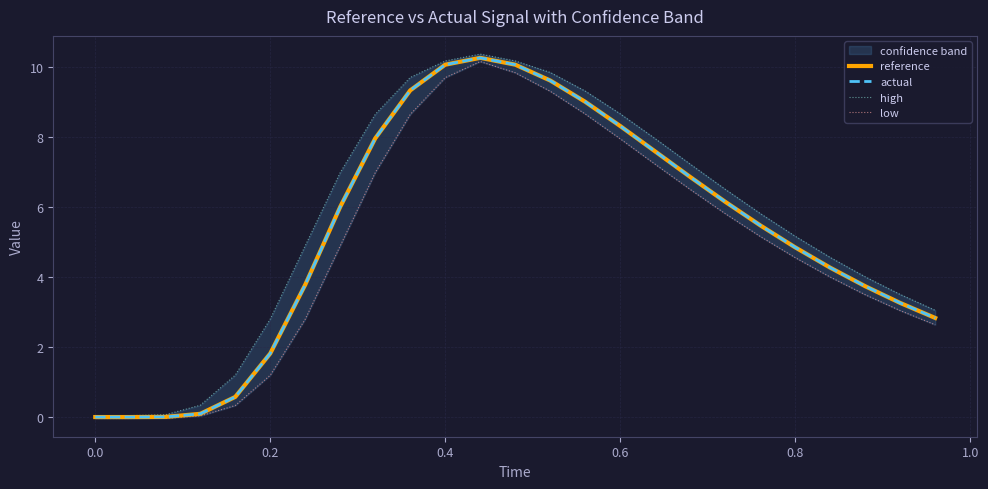

The value of reference at 0.4 is 10.1. True or false?

True